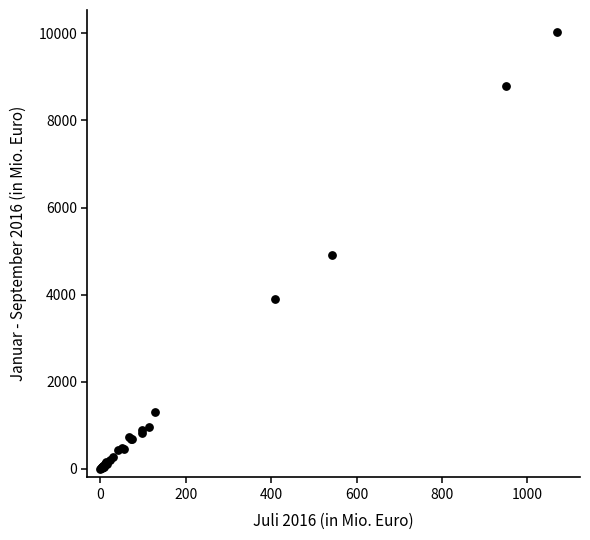

What Y value in the scatter plot is closest to 5021?

4903.2